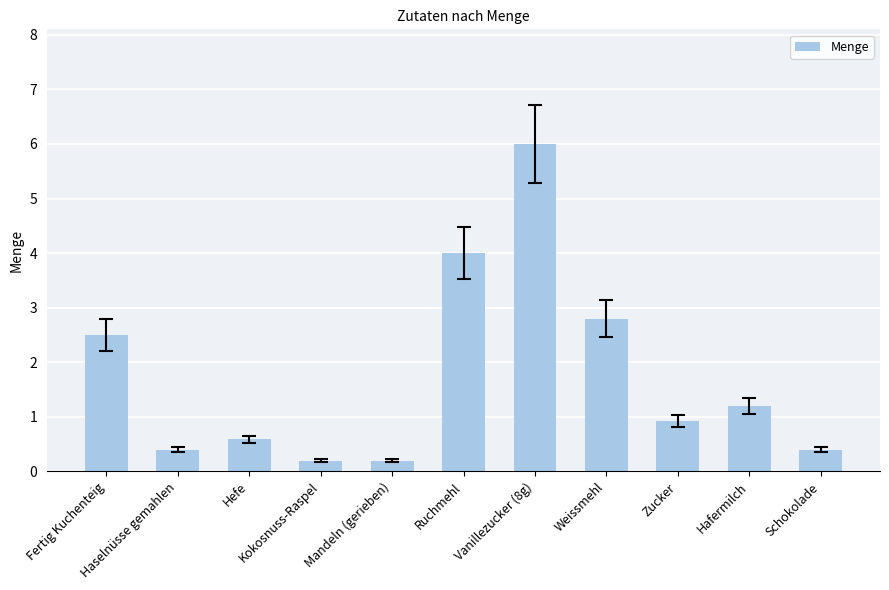

At which category does the chart reach its peak across all series?

Vanillezucker (8g)